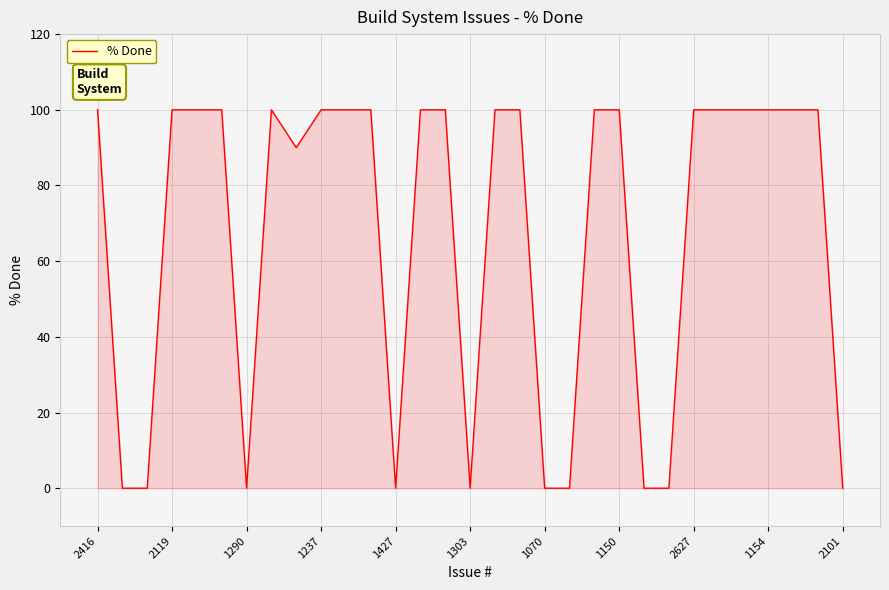

What is the maximum value shown in the chart?

100